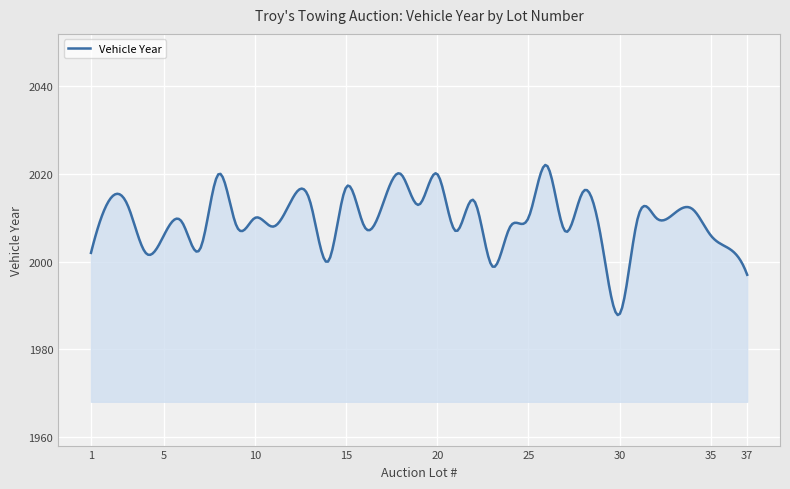

How many lines are shown in the chart?

1